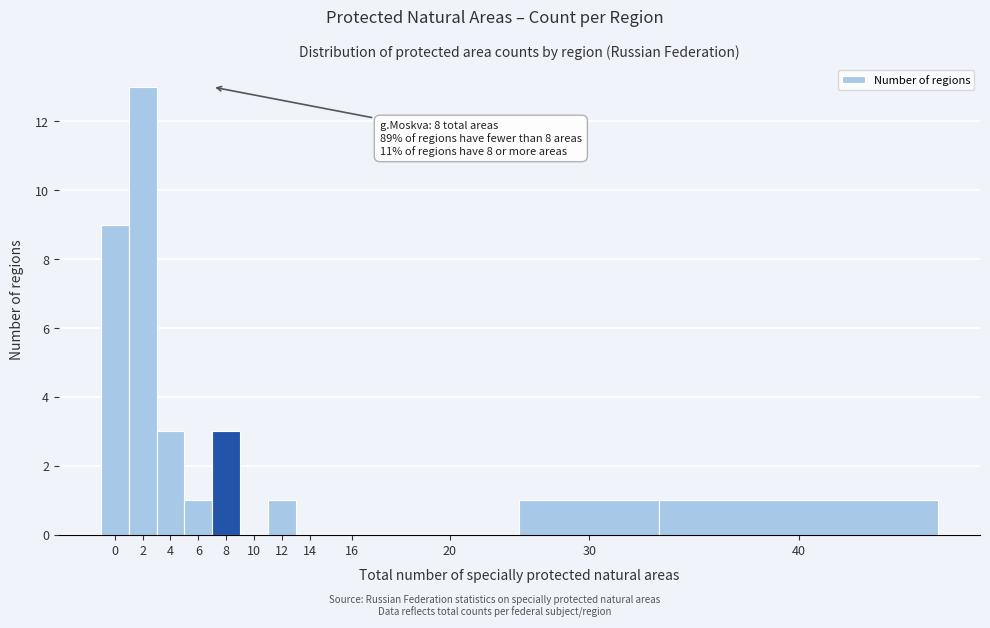

Reading left to right, what are all the values shown in this chart?

0=9	2=13	4=3	6=1	8=3	10=0	12=1	14=0	16=0	20=0	30=1	40=1